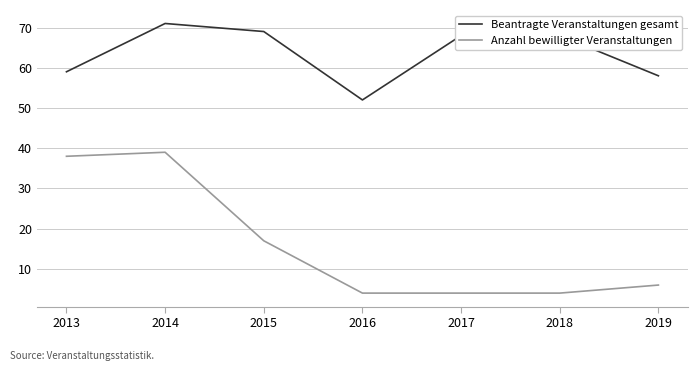

Reading right to left, what are all the values shown in this chart?

Beantragte Veranstaltungen gesamt: 58	68	68	52	69	71	59
Anzahl bewilligter Veranstaltungen: 6	4	4	4	17	39	38